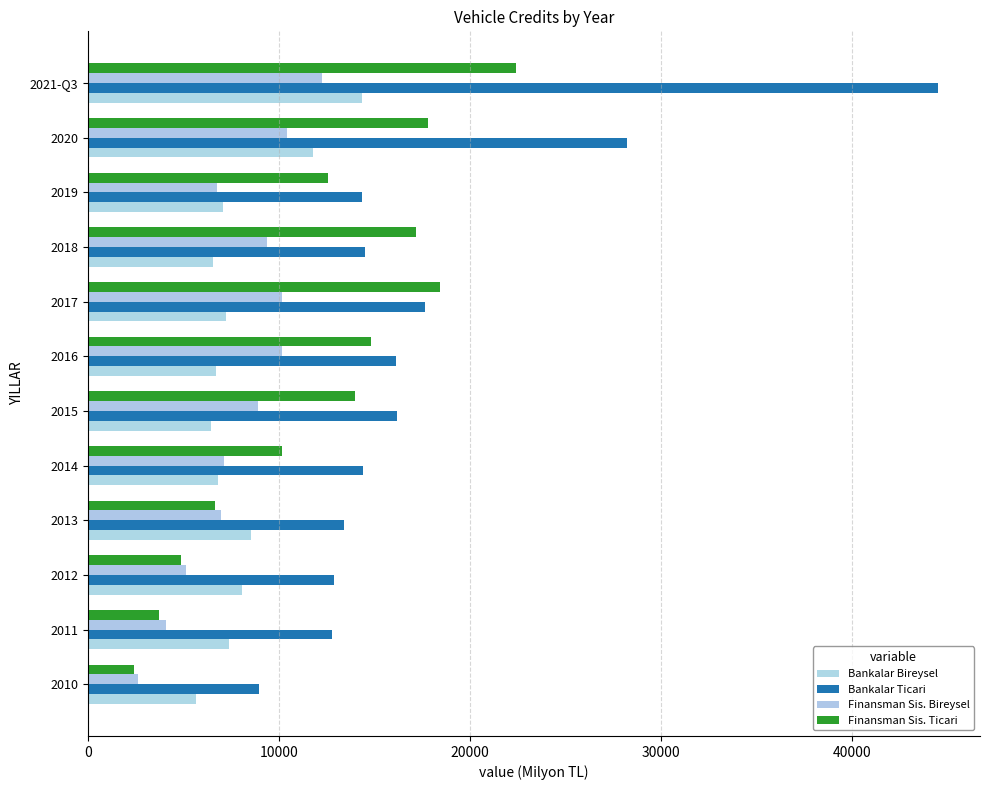

What are all the series names shown in the legend?

Bankalar Bireysel, Bankalar Ticari, Finansman Sis. Bireysel, Finansman Sis. Ticari